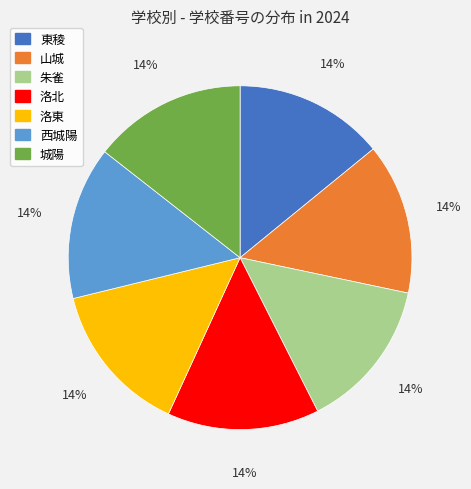

Approximately how many times larger is the value at 洛北 compared to 西城陽?

1.0